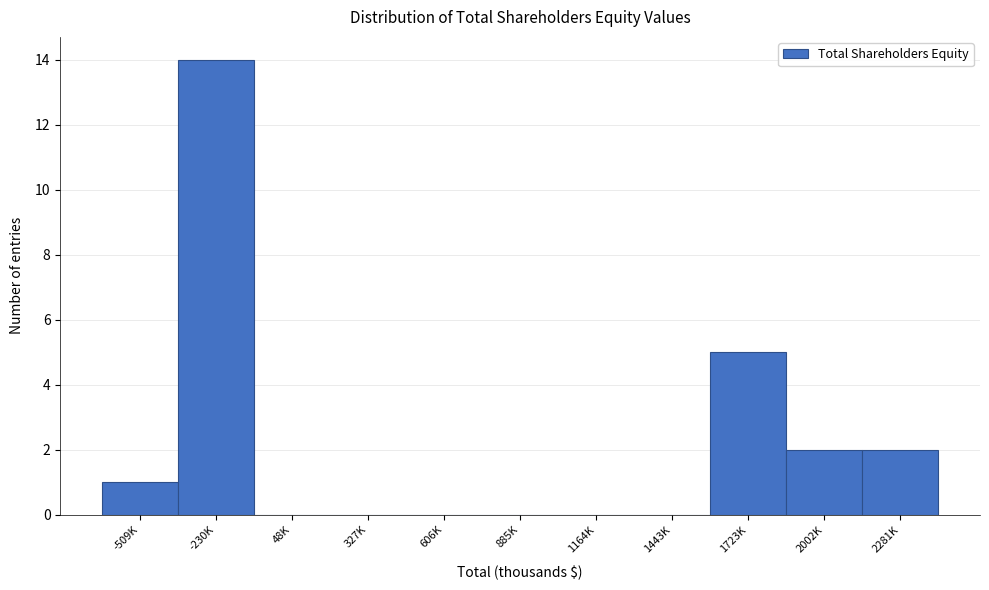

Reading left to right, what are all the values shown in this chart?

-509K=1	-230K=14	48K=0	327K=0	606K=0	885K=0	1164K=0	1443K=0	1723K=5	2002K=2	2281K=2